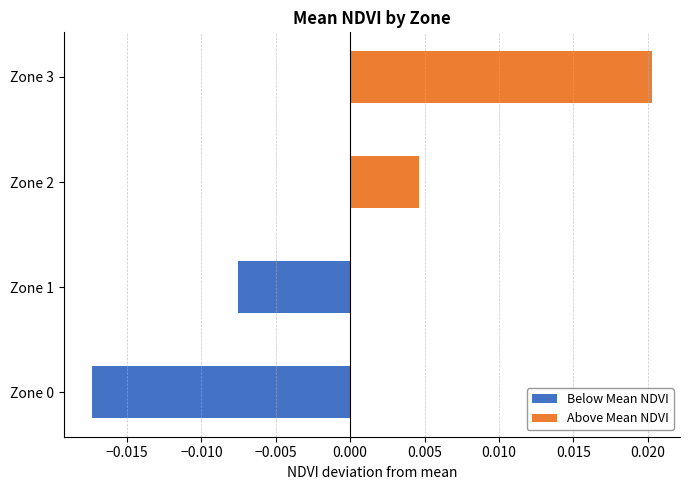

Which series changed the most between Zone 1 and Zone 2?

Below Mean NDVI